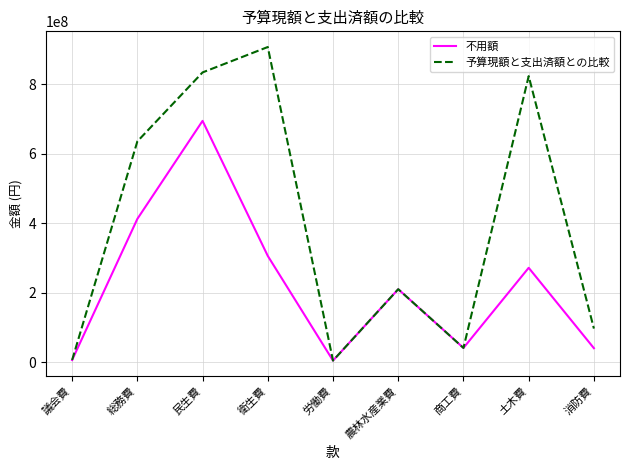

Is the value of 予算現額と支出済額との比較 at 労働費 greater than the value of 不用額 at 衛生費?

No